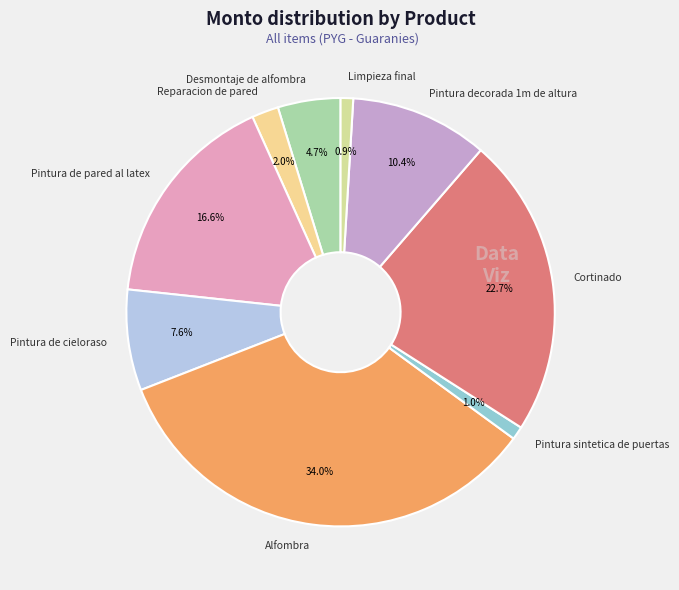

What is the ratio of the value at Pintura de pared al latex to the value at Pintura de cieloraso?

2.2